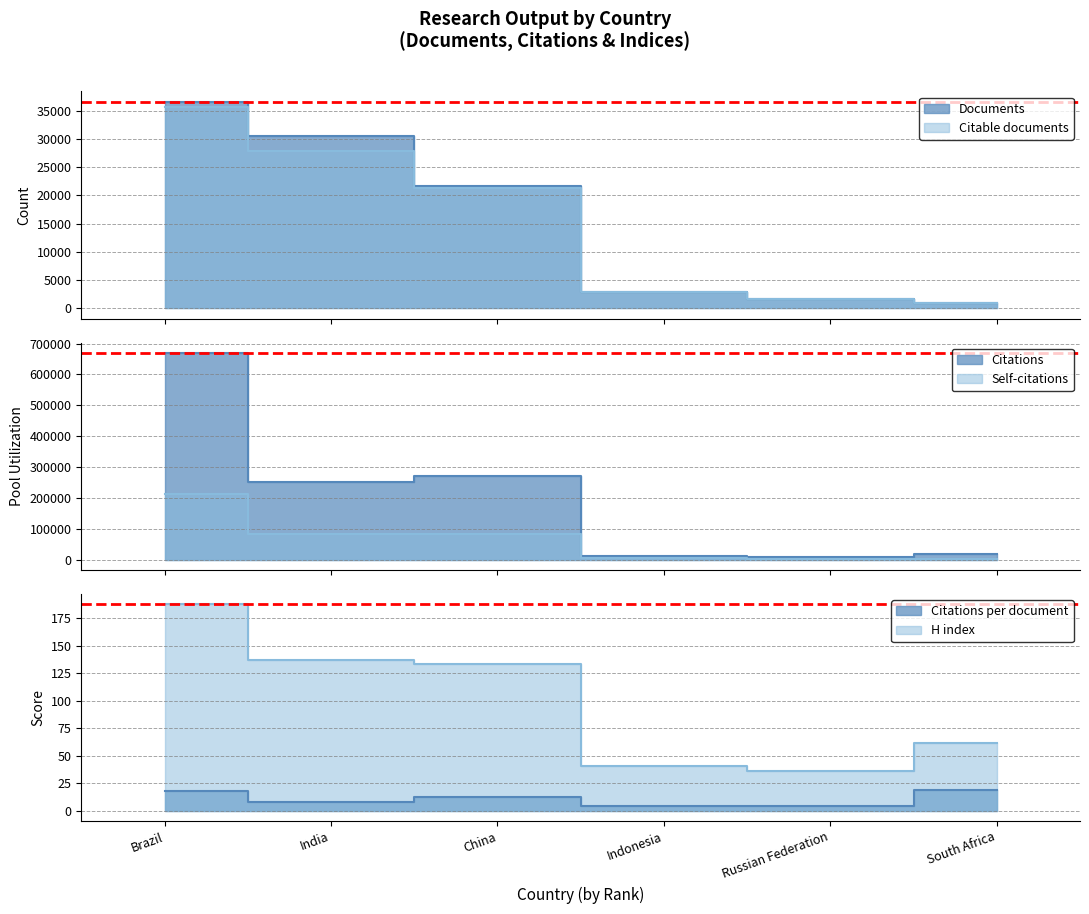

Is the value of Documents at India greater than the value of Citations at India?

No